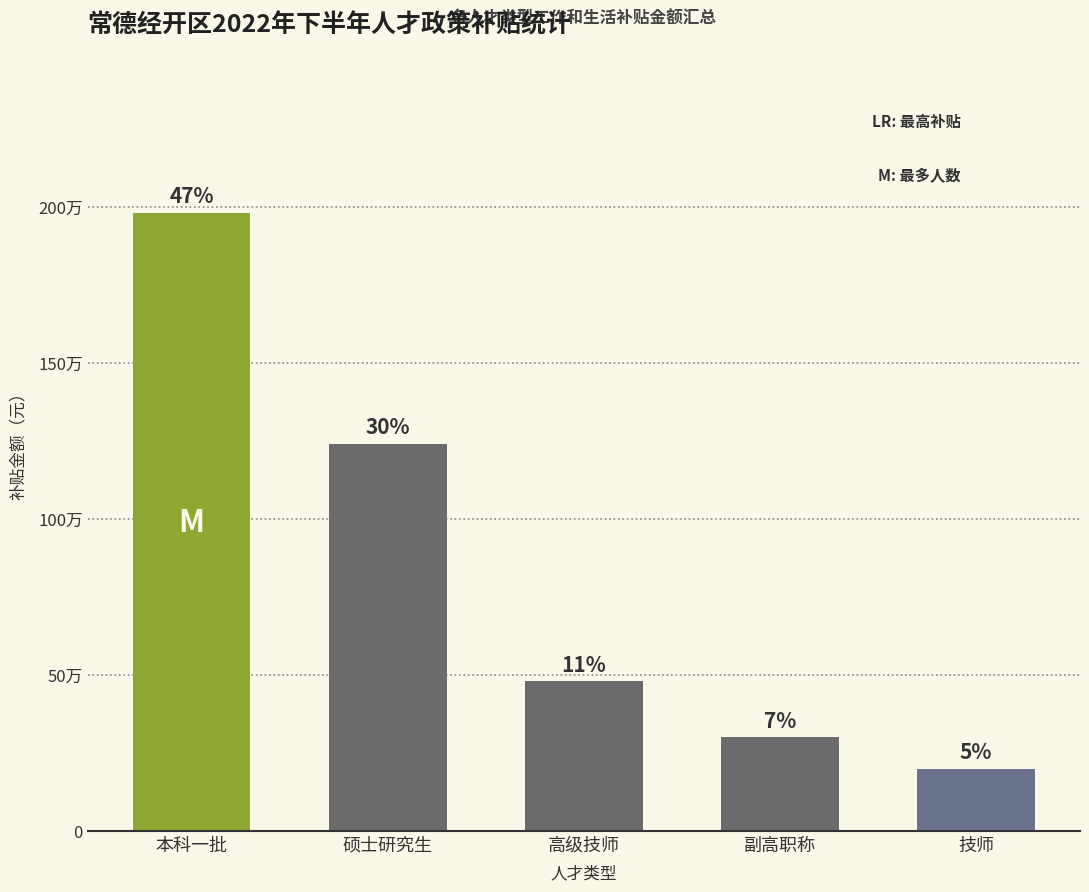

Which label corresponds to the largest value in the chart?

本科一批